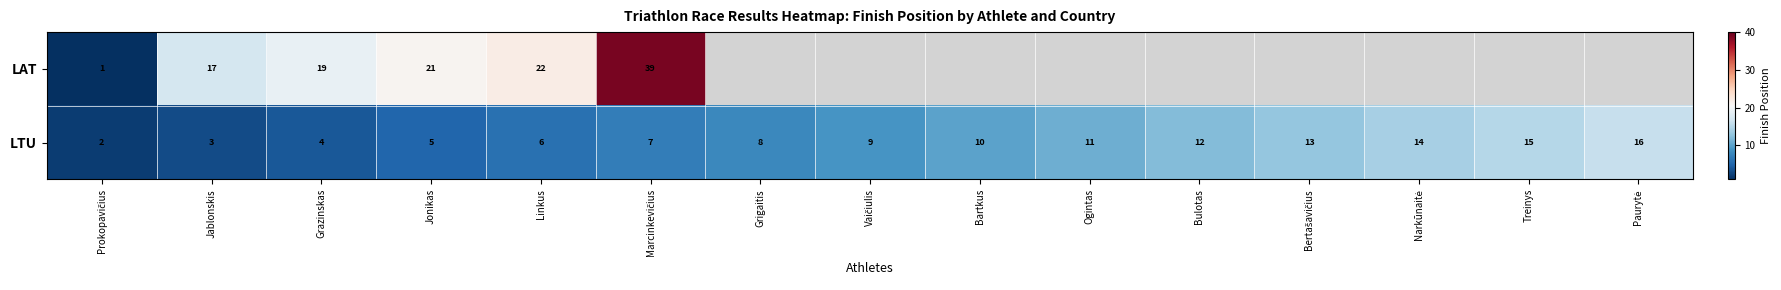

What is the total value across all series at Grazinskas?

23